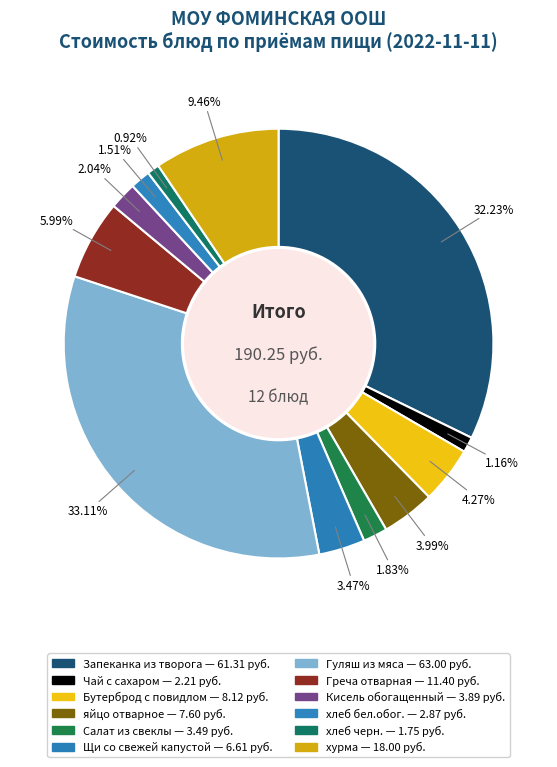

Count the number of slices in the pie.

12